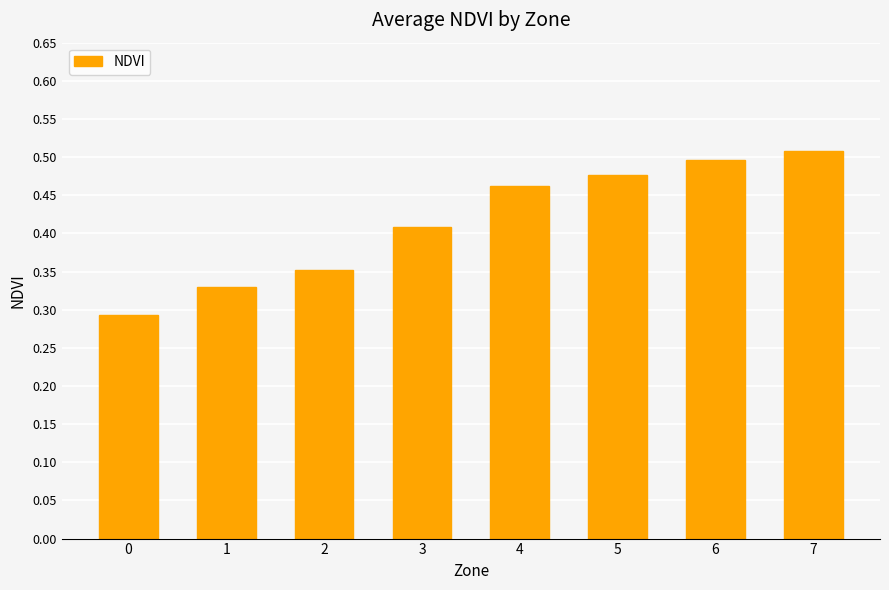

The value at 6 is 0.5. True or false?

True